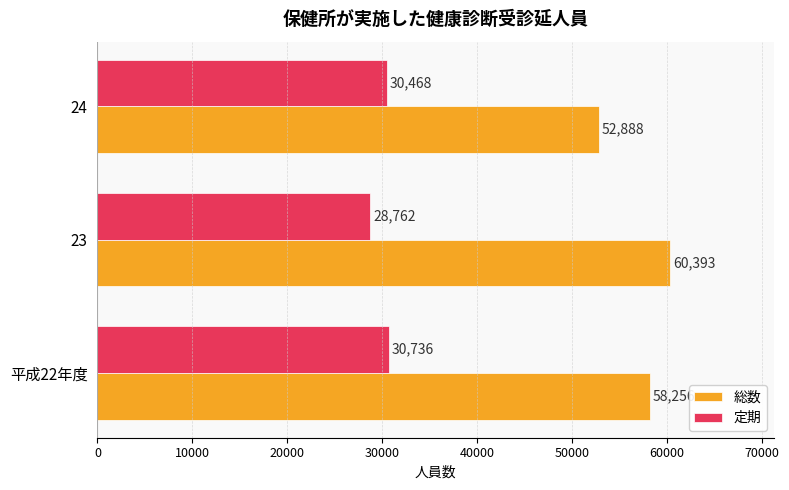

What is the difference between the 総数 values at 23 and 24?

7505